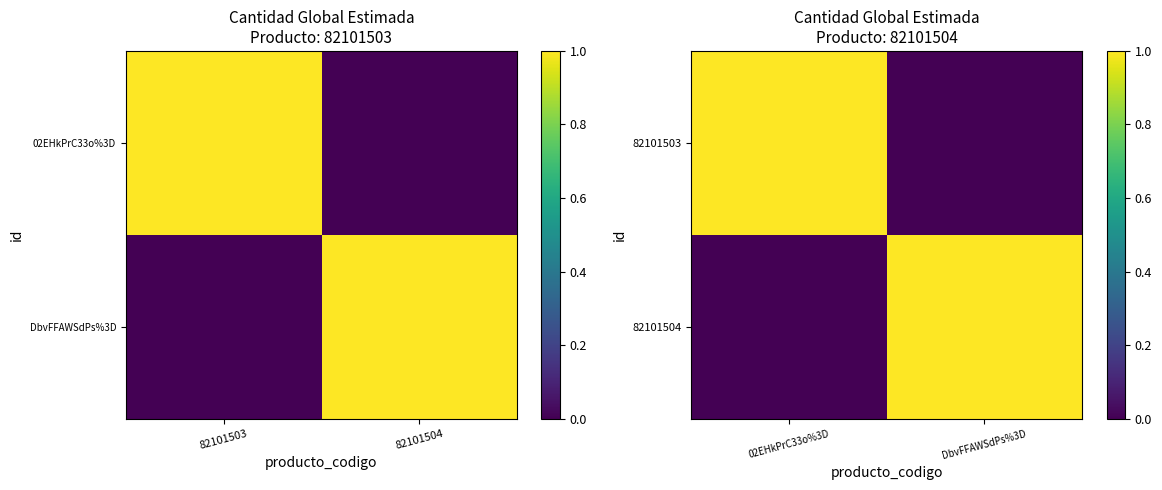

Is the value of 82101504 at 02EHkPrC33o%3D greater than the value of 82101503 at 02EHkPrC33o%3D?

No